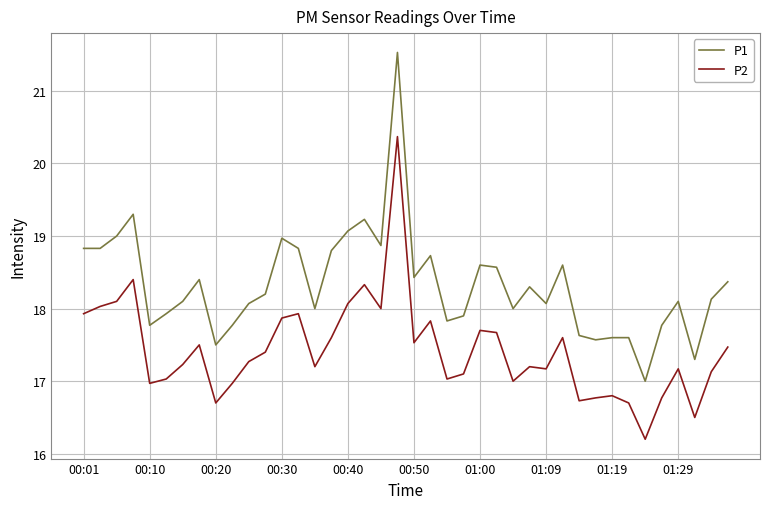

Which series has the largest total across all categories?

P1